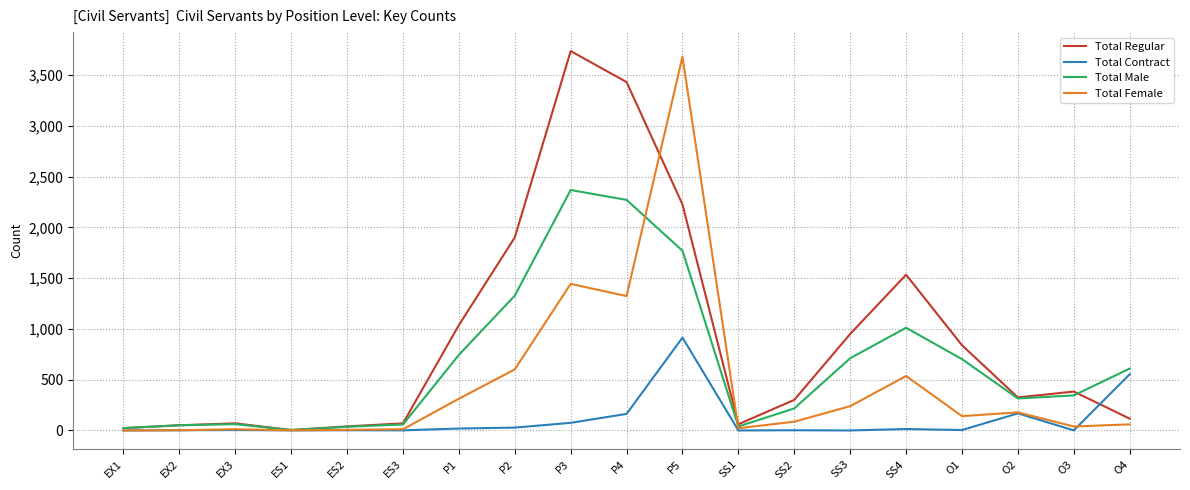

At which category is the sum across all series the highest?

P5